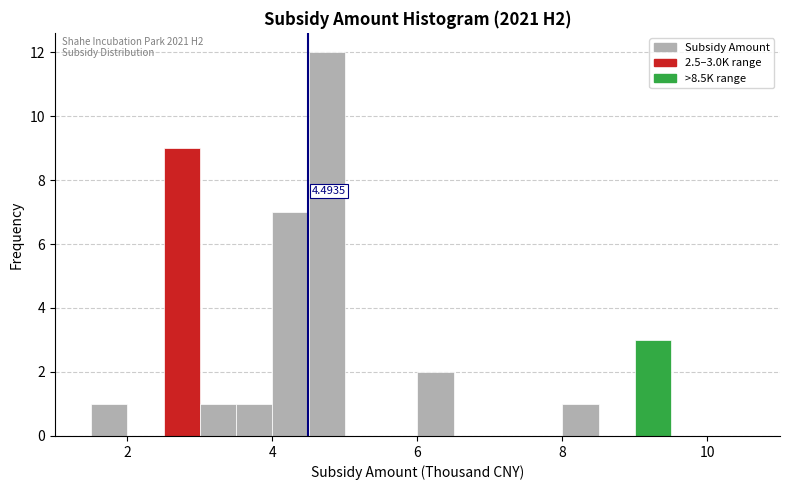

Read against the x-axis, roughly where is the centre of the tallest bar?

4.8